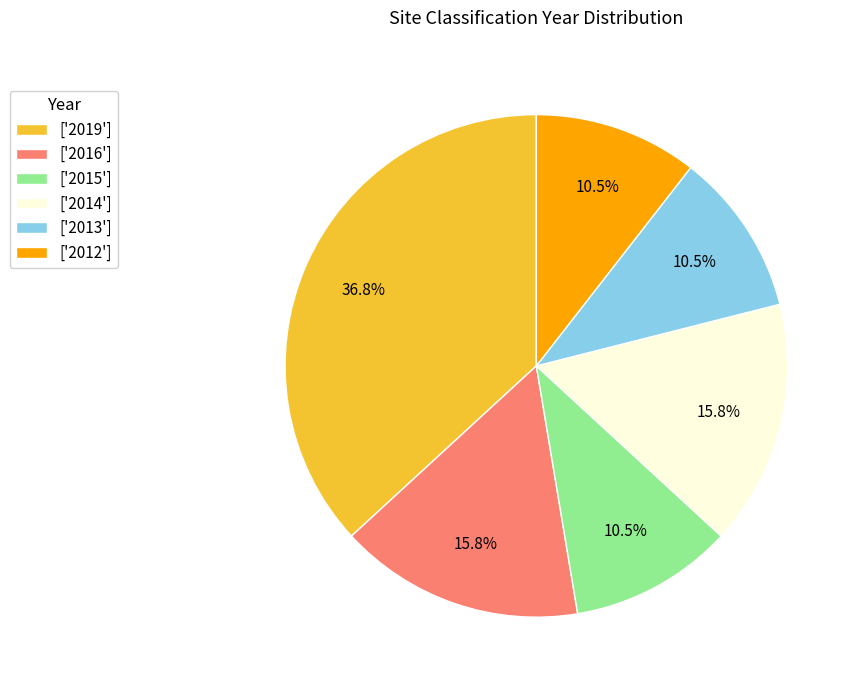

Does ['2014'] represent more than half of the total?

No